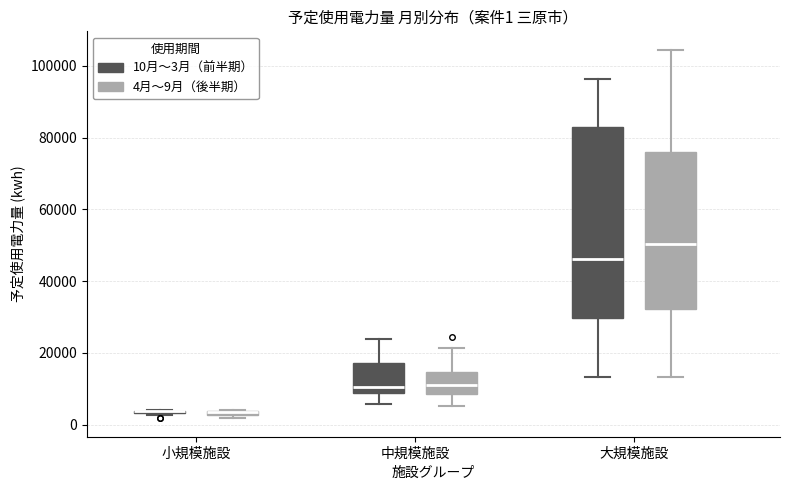

Which box is the tallest, from its lower edge to its upper edge?

大規模施設 (10月〜3月（前半期）)